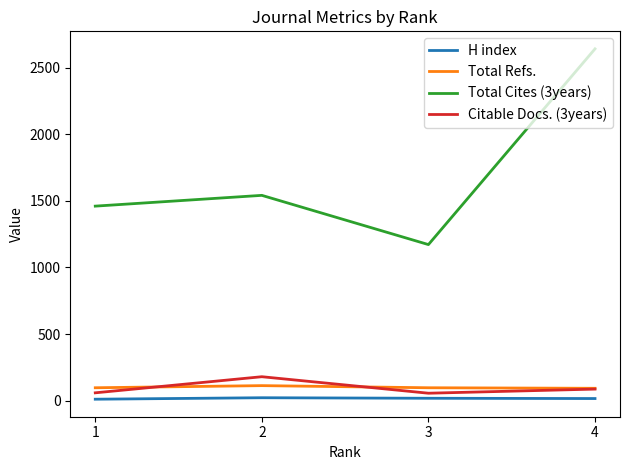

Which series has the widest spread of values?

Total Cites (3years)